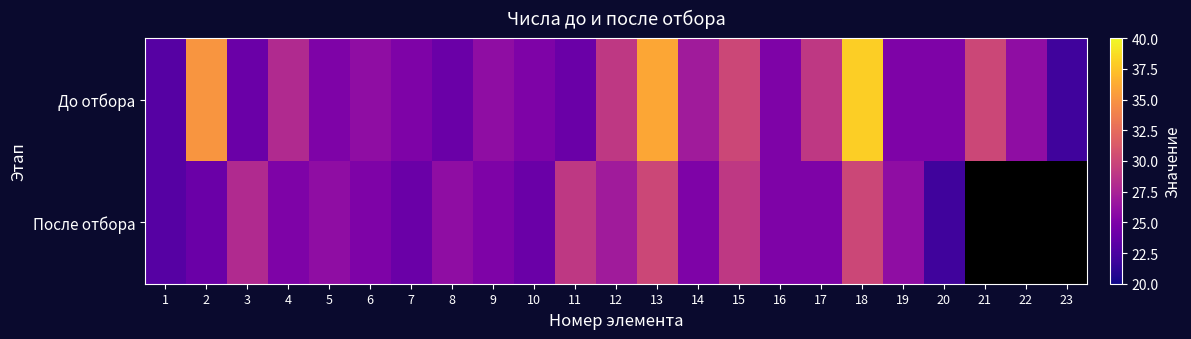

Which series has the widest spread of values?

После отбора